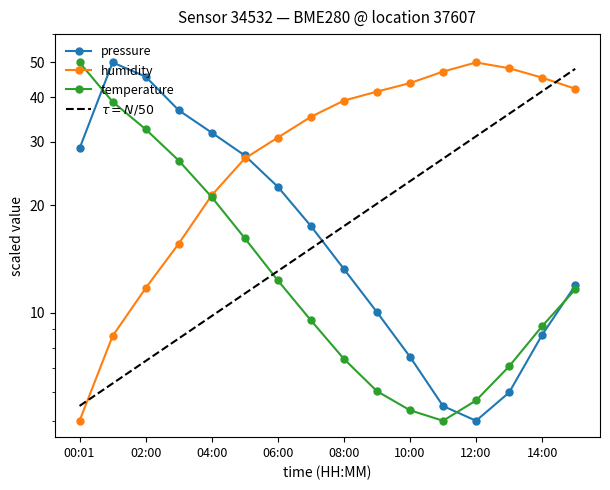

True or false: humidity has a value of 74.2 at 14:00.

False